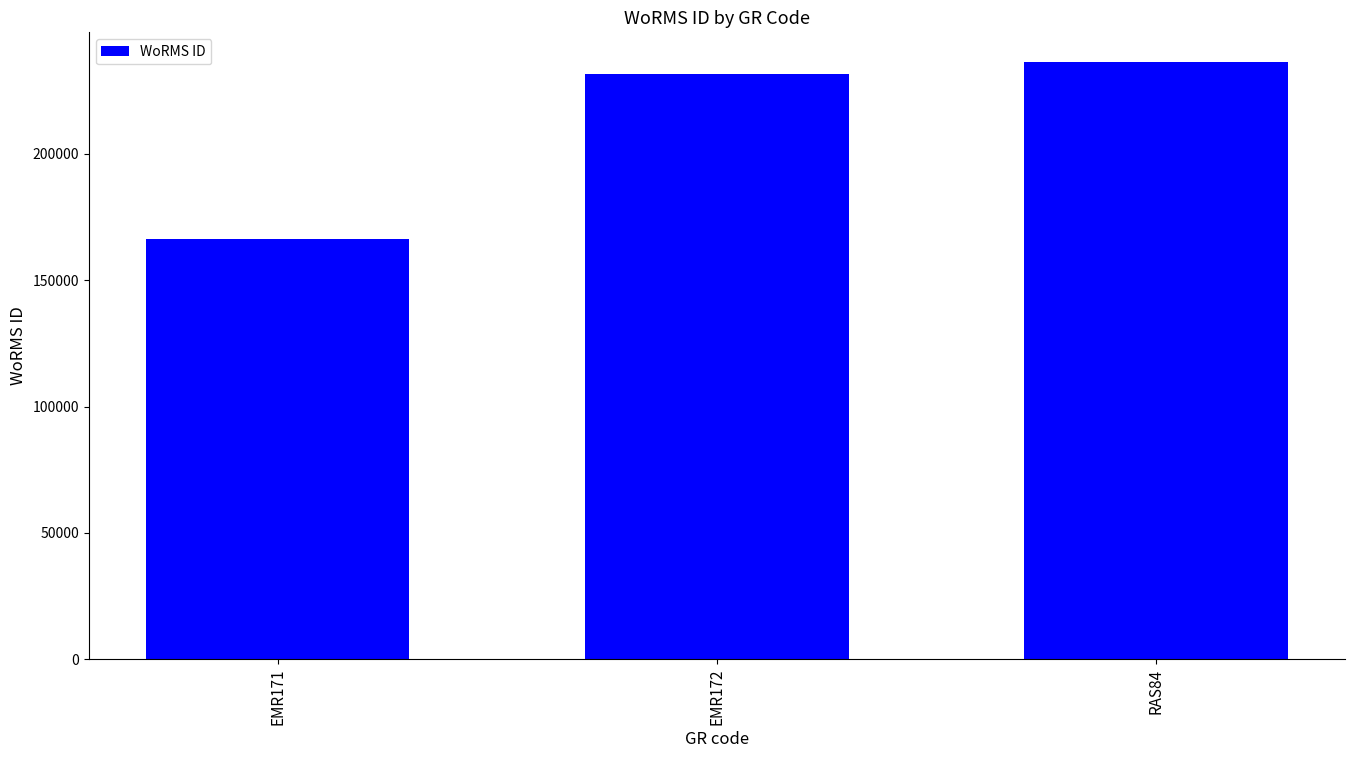

Reading left to right, list all the values displayed in this chart.

EMR171=166496	EMR172=231816	RAS84=236331